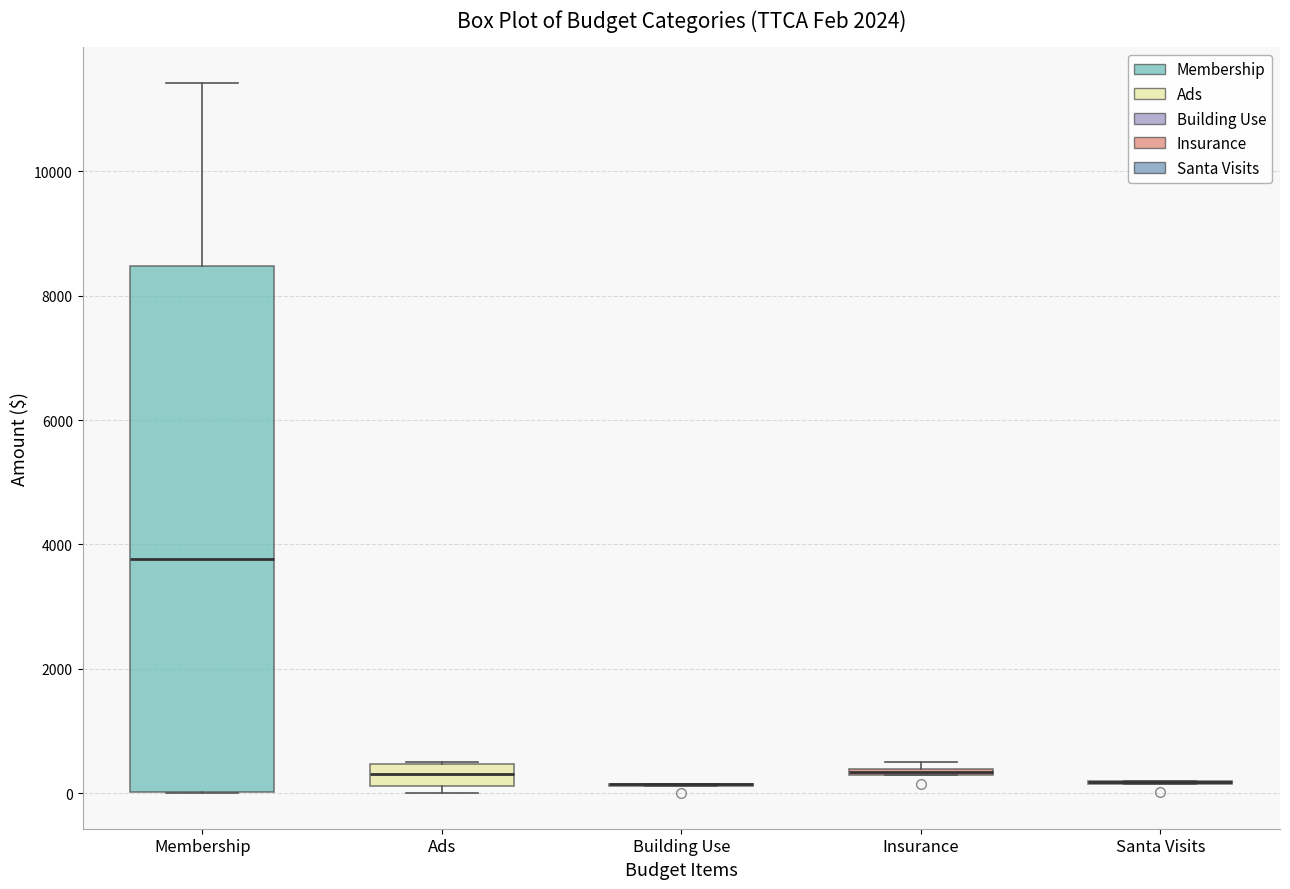

Comparing the boxes themselves (not the whiskers), which one is the tallest?

Membership